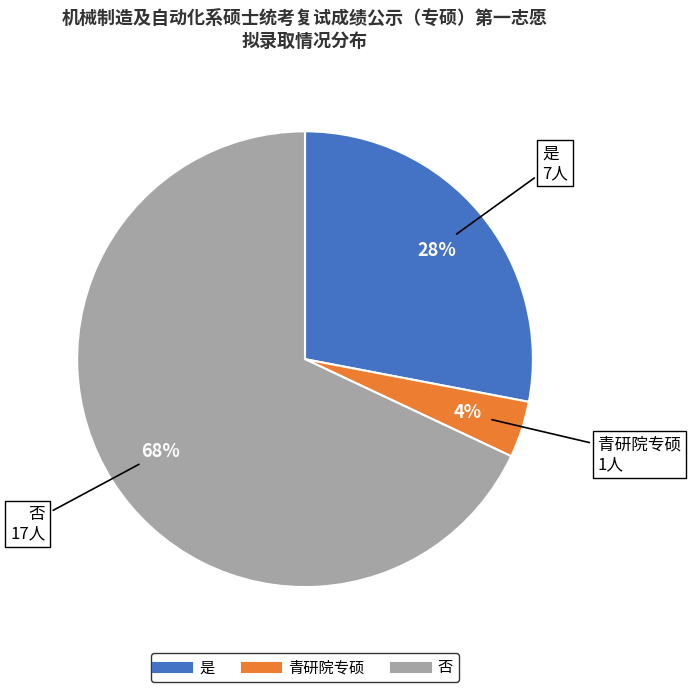

To the nearest percent, what is the combined percentage of 青研院专硕 and 是?

32%